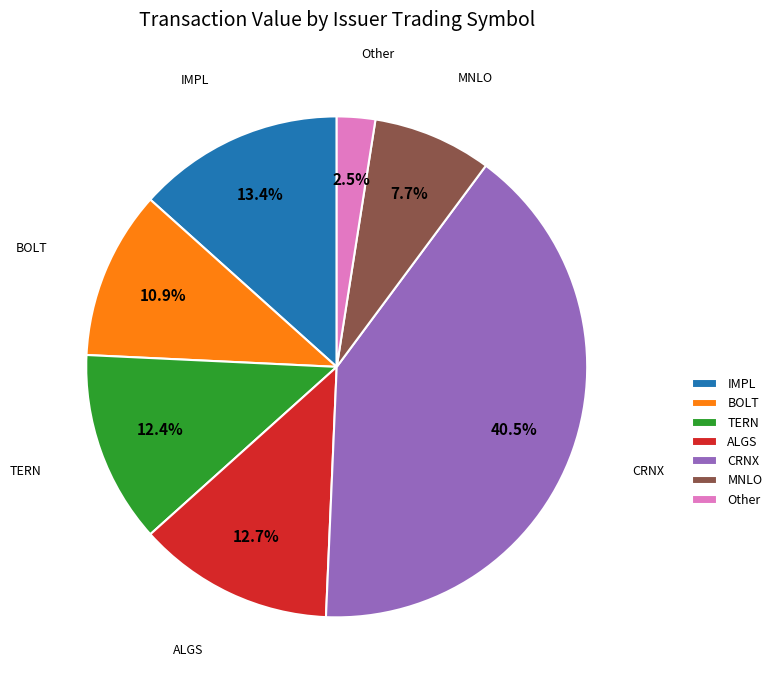

Count the number of slices in the pie.

7